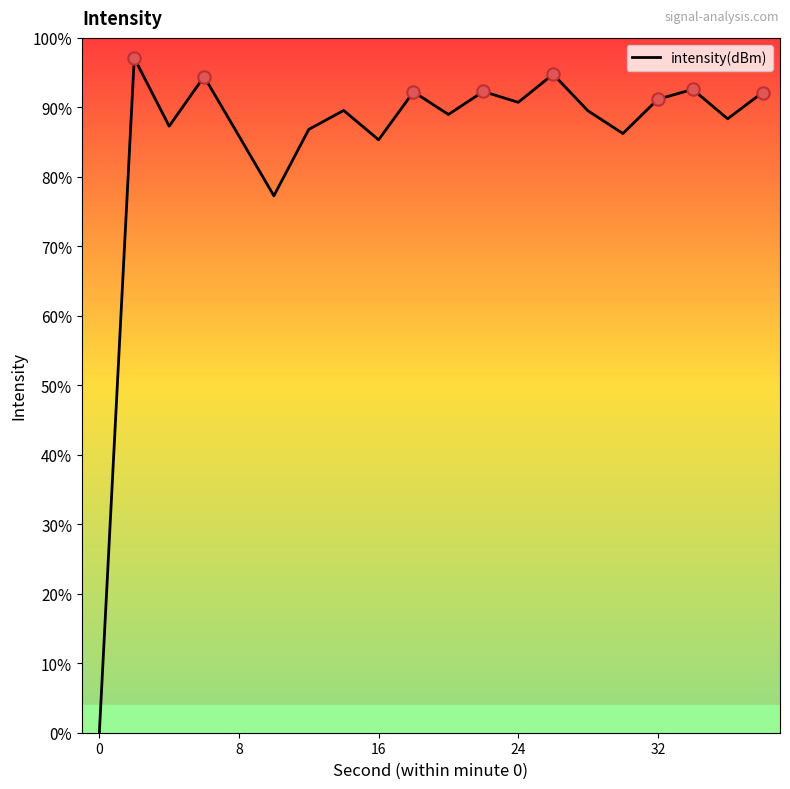

Does the chart have visible grid lines?

No